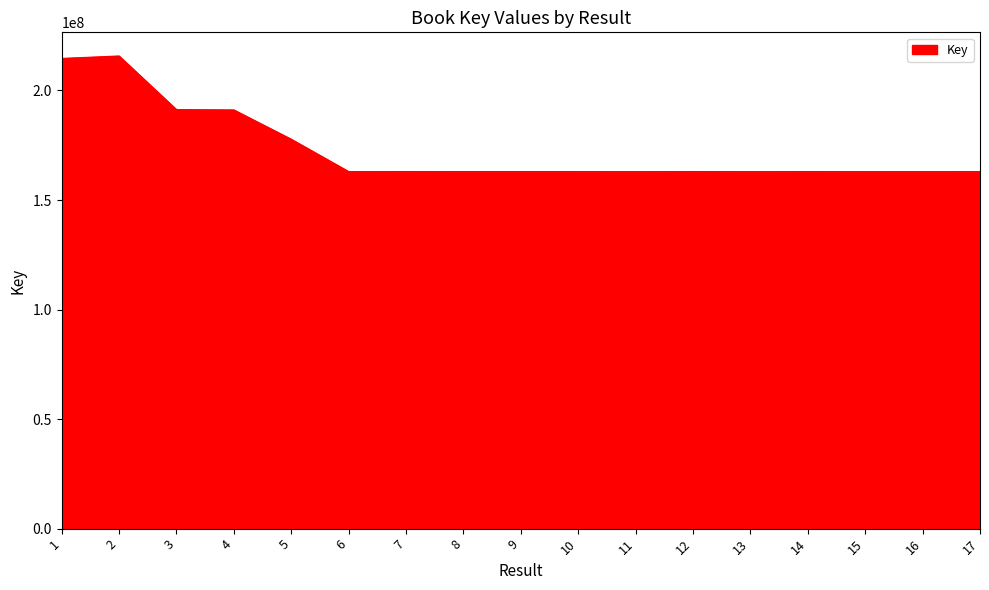

What is the change in value from 5 to 6?

-14762983